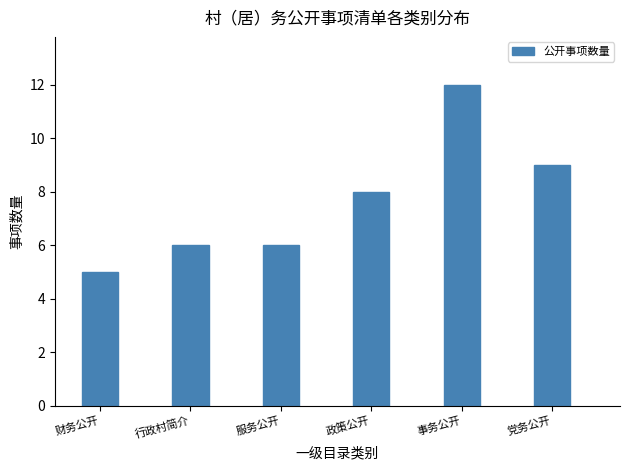

Reading left to right, transcribe all the data shown in this chart.

5	6	6	8	12	9